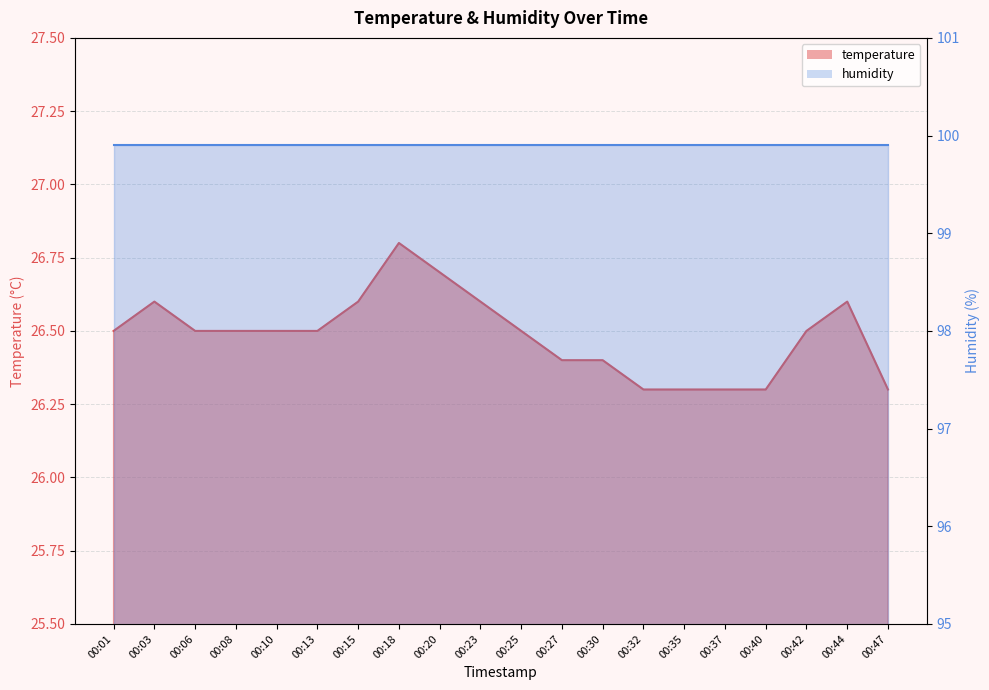

What is the smallest value displayed?

26.3